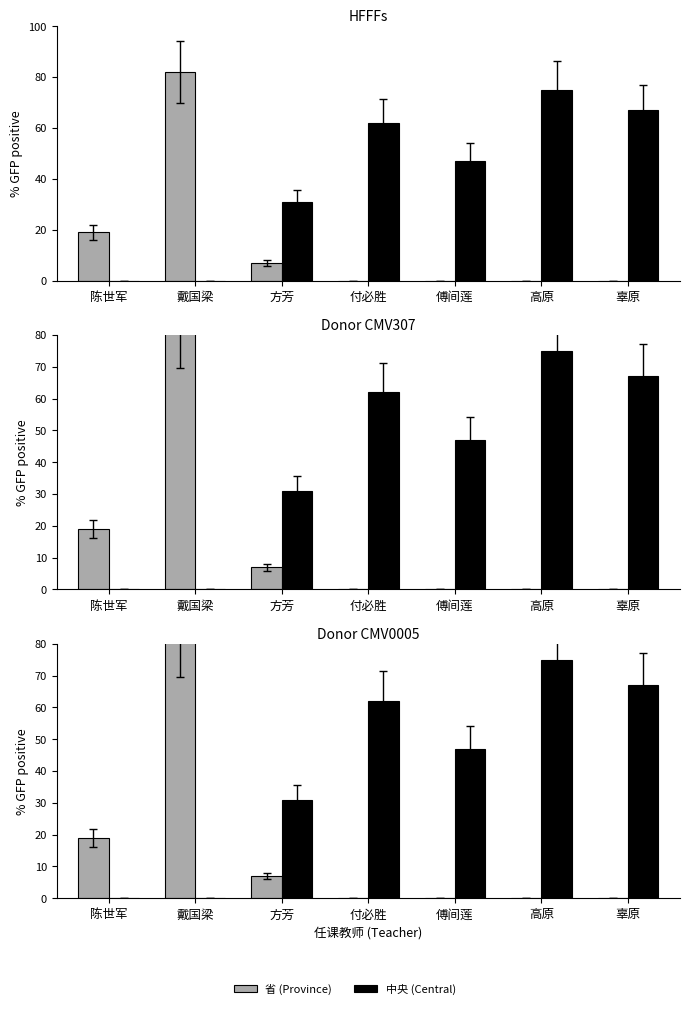

How many bars are there in total?

14